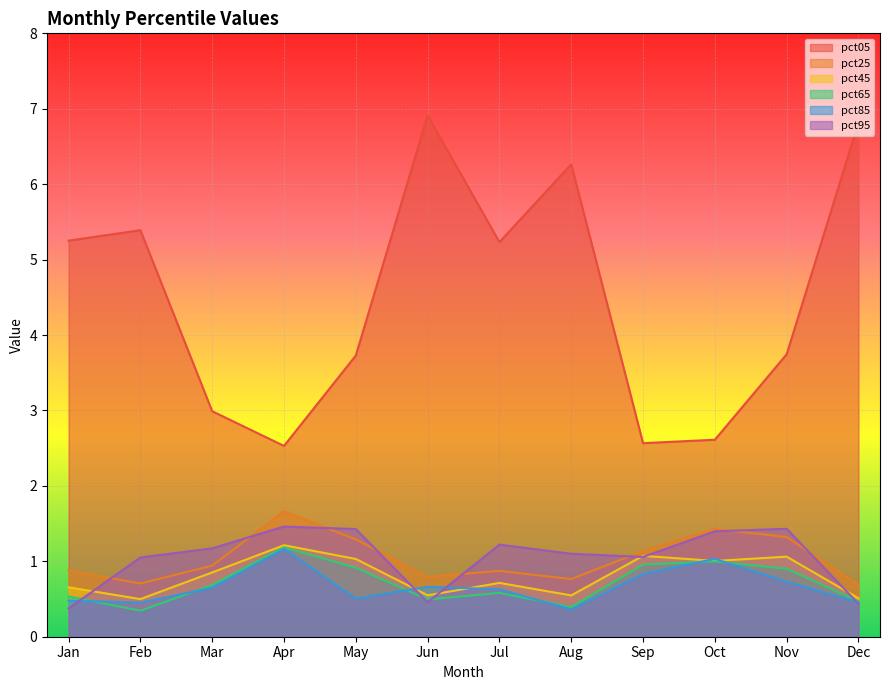

What is the value of the pct45 point at the 5th from the left?

1.0